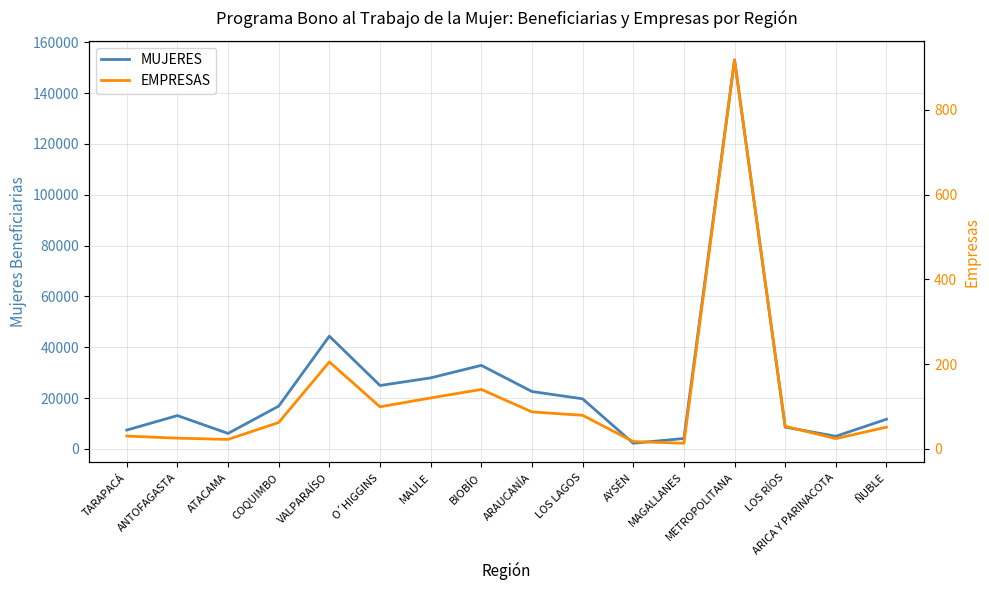

Which series has the widest spread of values?

MUJERES